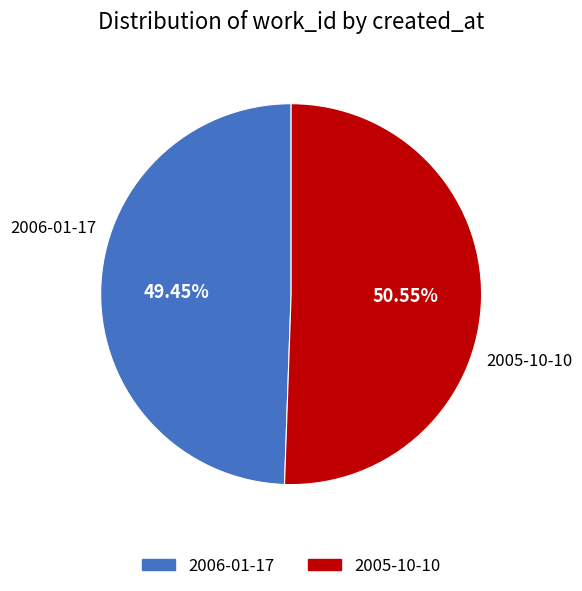

Does any single category account for the majority?

Yes